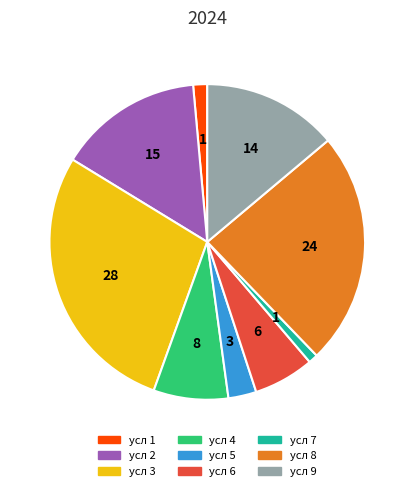

Which has a higher value, усл 2 or усл 5?

усл 2